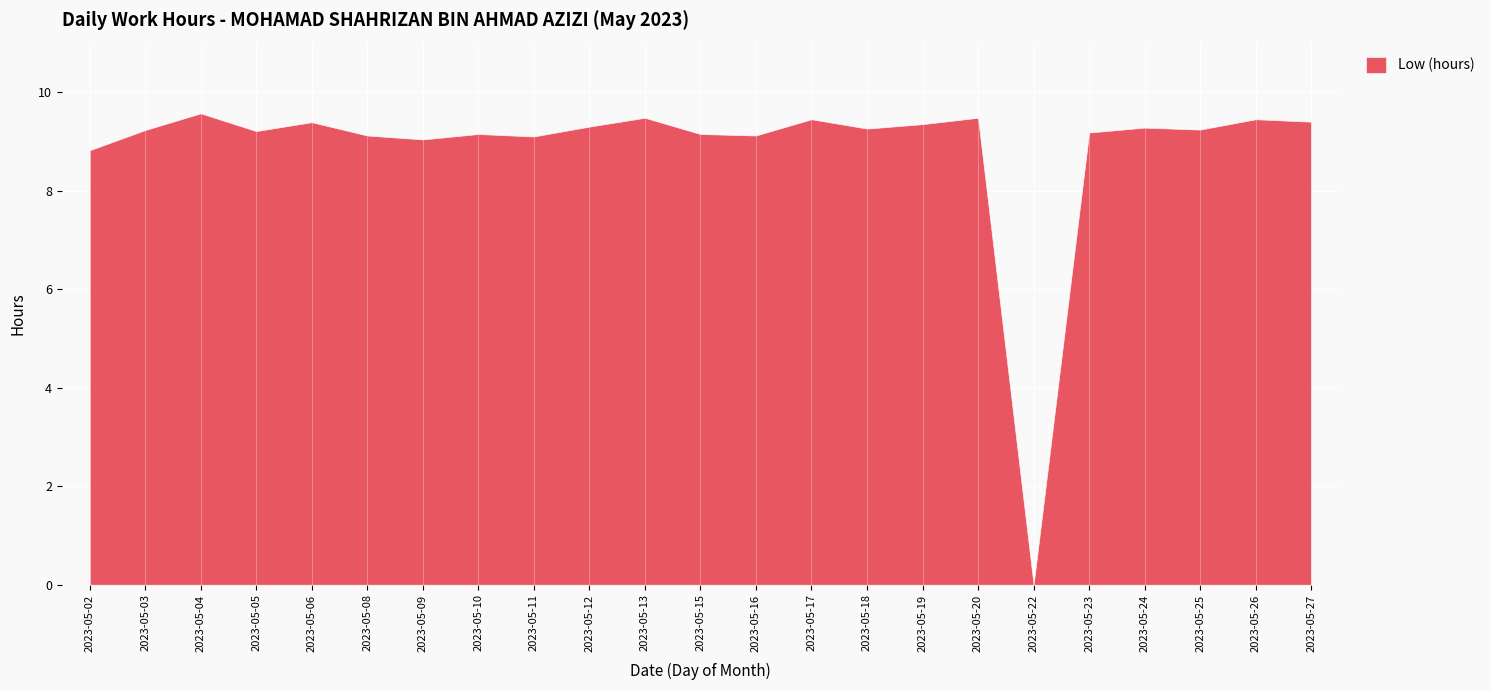

What is the sum of the values at 8 and 5?

18.3